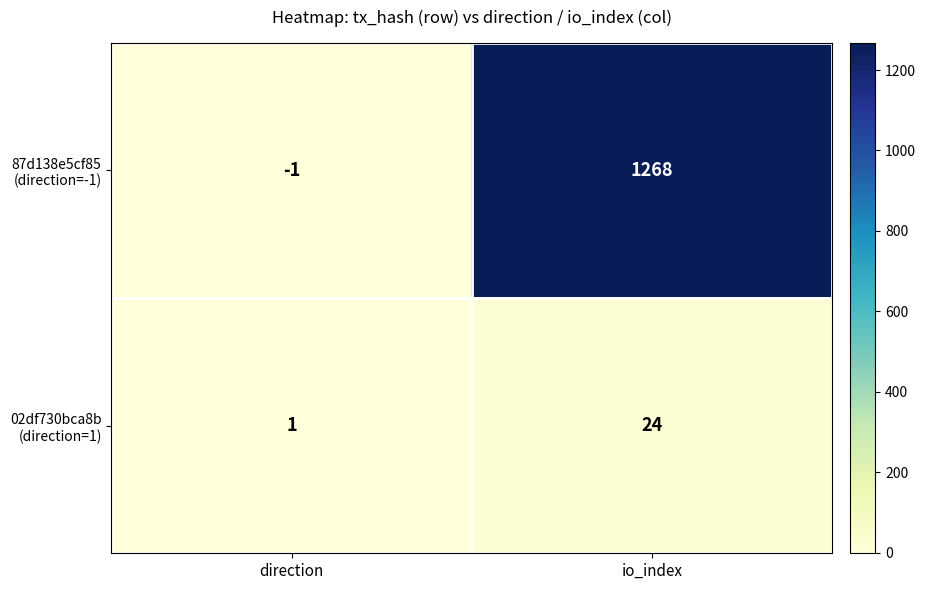

What is the maximum value shown in the chart?

1268